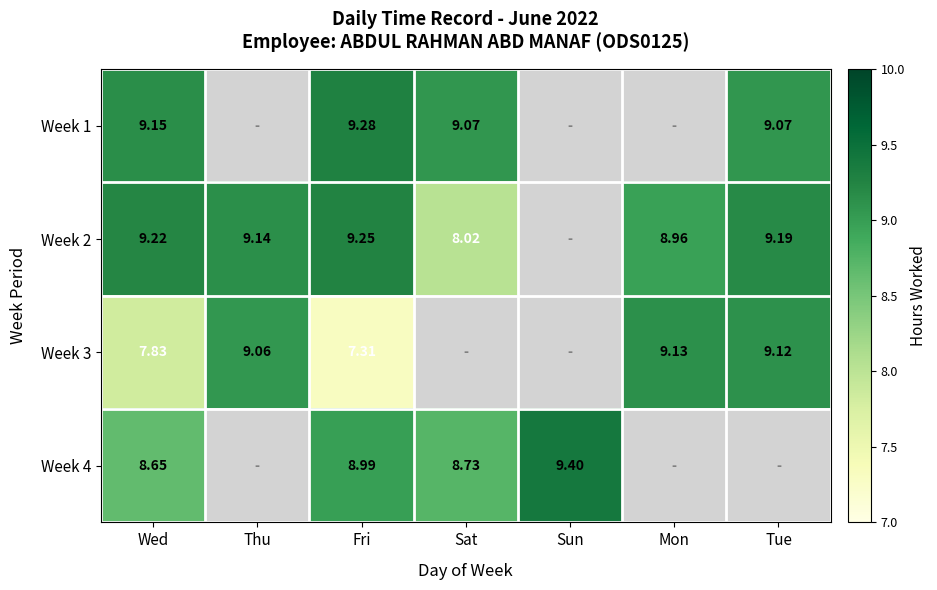

Is the value of Week 3 at Mon greater than the value of Week 4 at Sat?

Yes